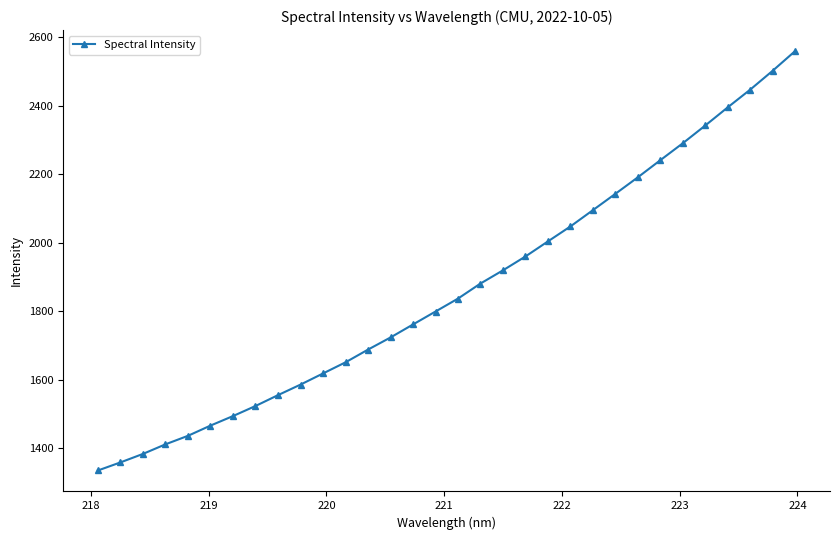

True or false: the data has more than 2 interior local peaks.

False